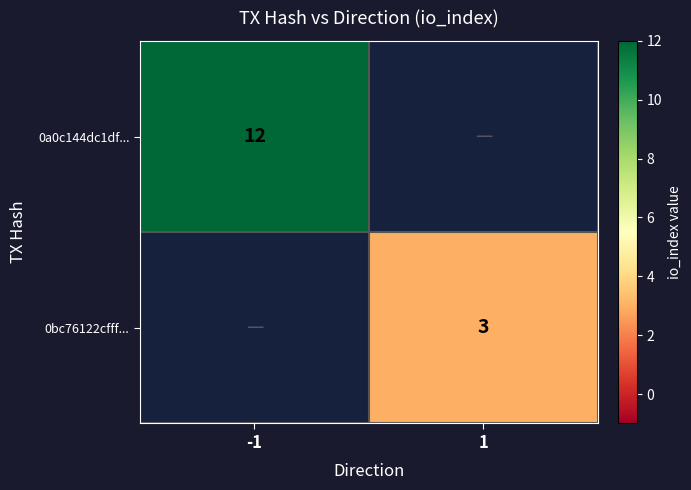

The 0bc76122cfff... series shows 3 at 1. True or false?

True